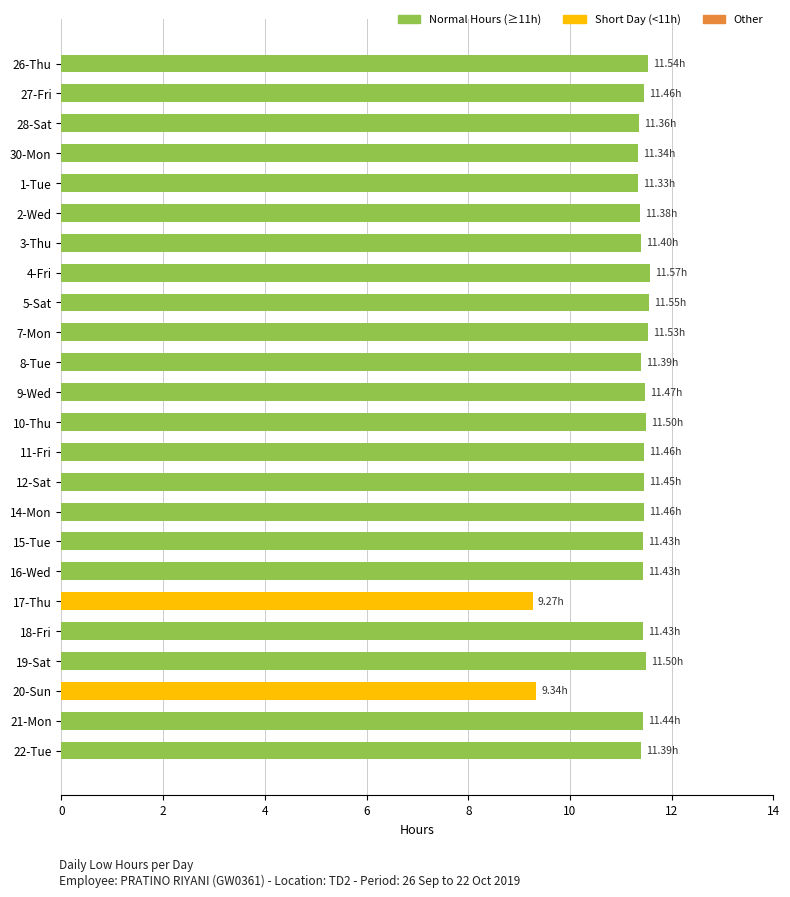

What is the difference between the maximum and minimum values?

2.3